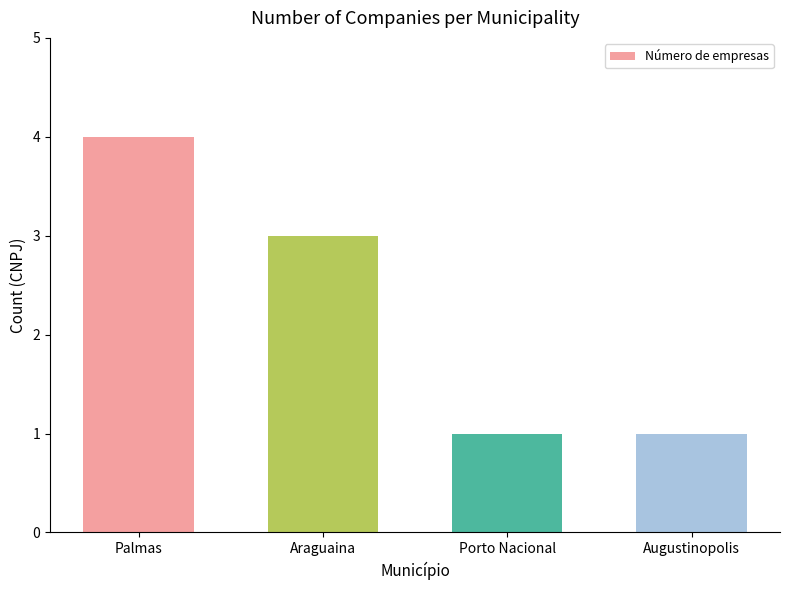

What is the change in value from Araguaina to Porto Nacional?

-2